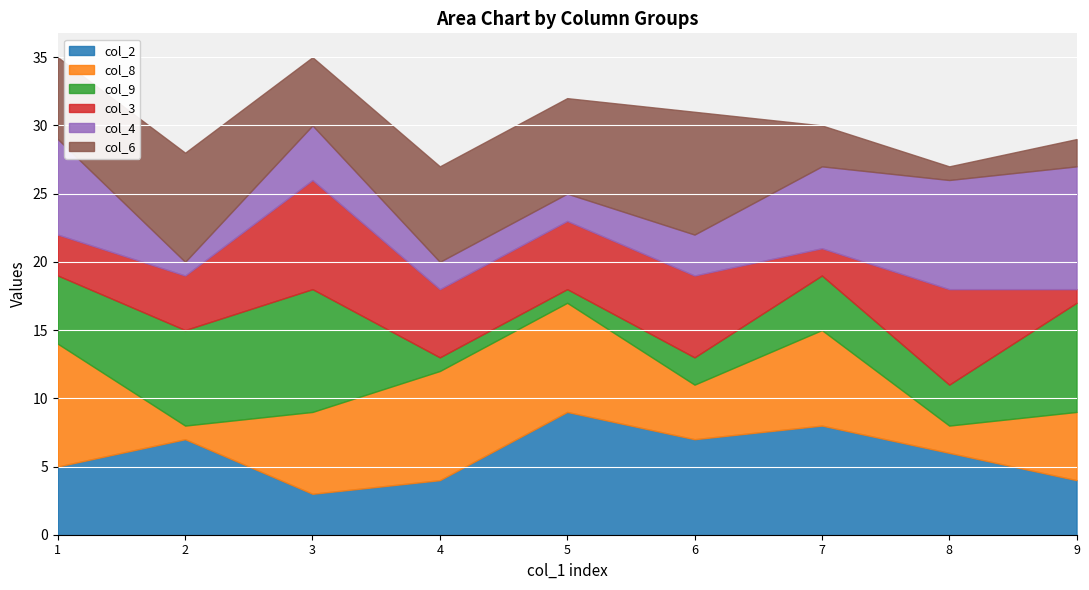

The col_2 series shows 7 at 2. True or false?

True